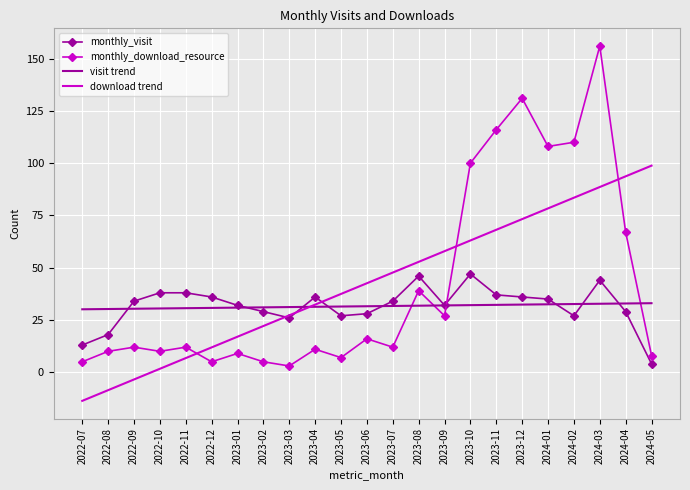

Where do monthly_visit and monthly_download_resource first cross each other?

2023-09 and 2023-10